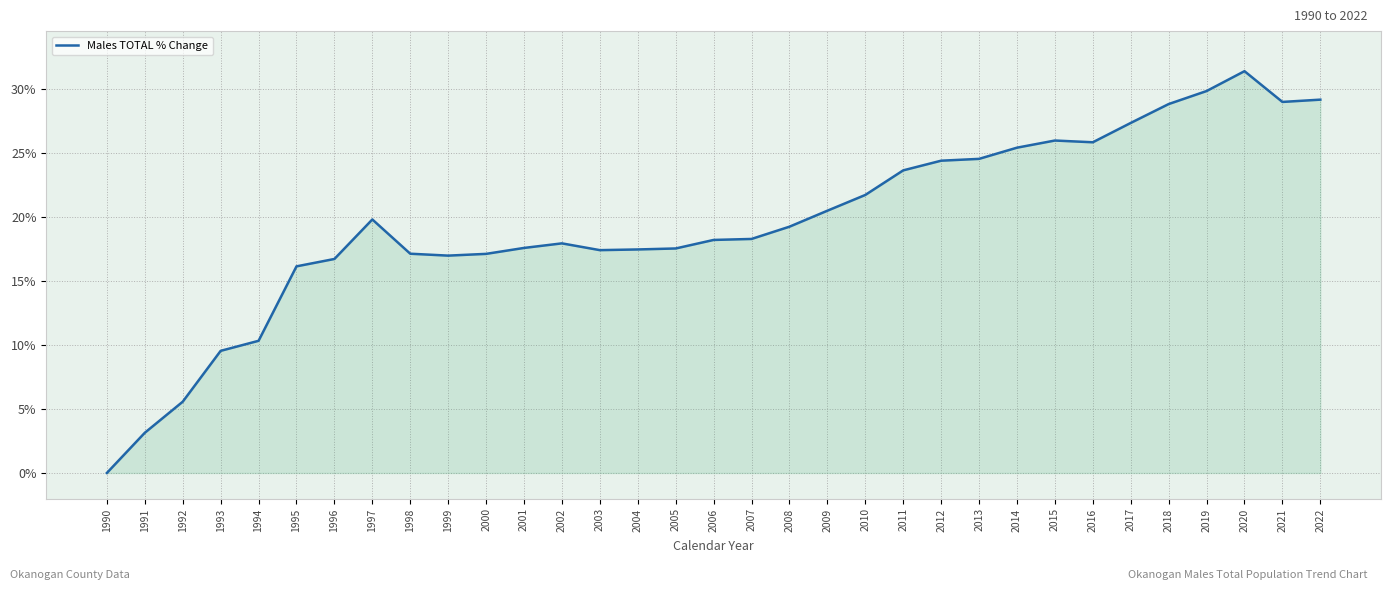

Does the chart display data point markers on the line(s)?

No